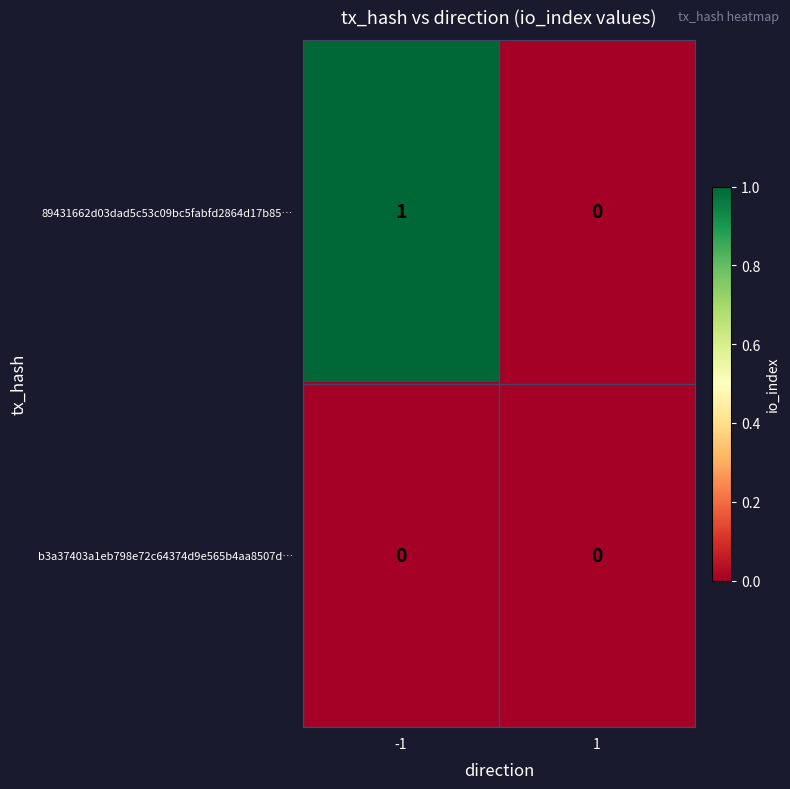

Rank the series by their average value, from highest to lowest.

89431662d03dad5c53c09bc5fabfd2864d17b85…, b3a37403a1eb798e72c64374d9e565b4aa8507d…